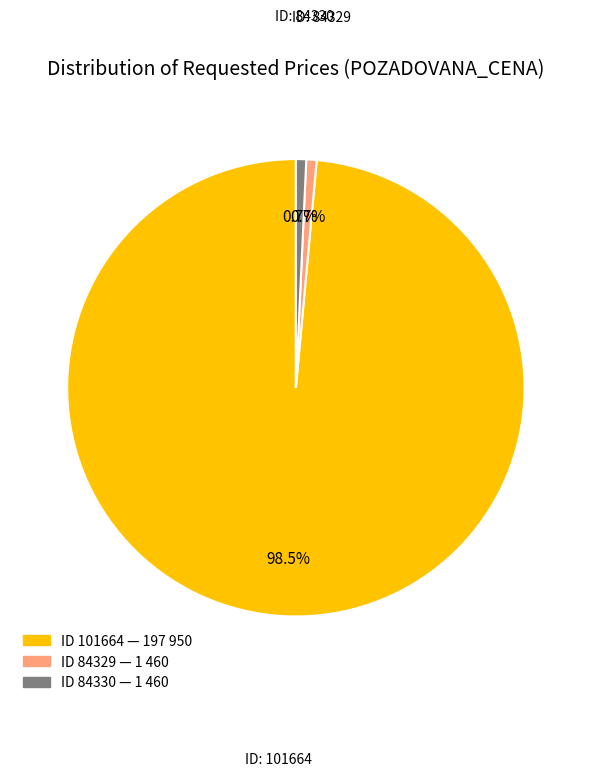

Count the number of slices in the pie.

3